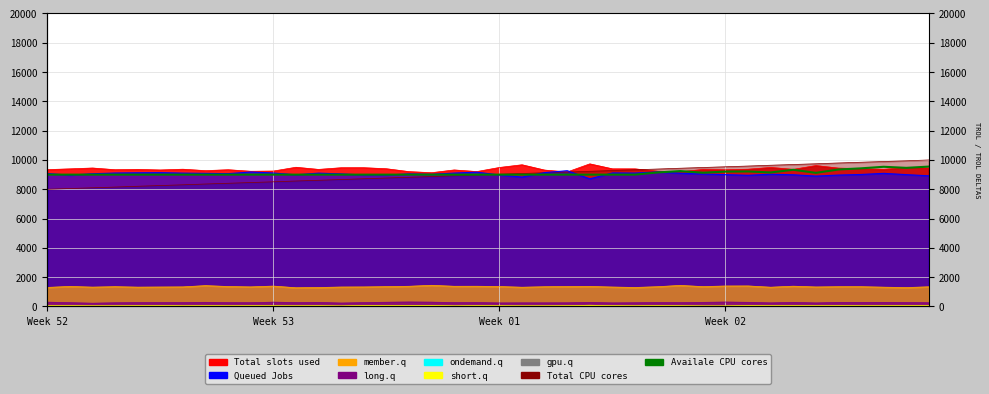

What is the ratio of the value at 4 to the value at 8?

1.0